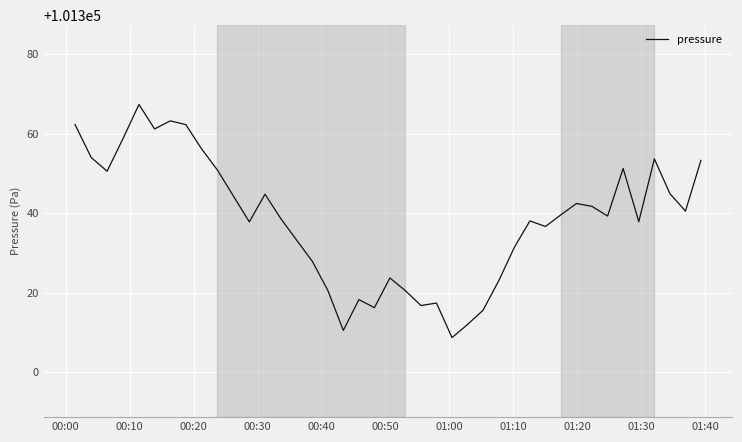

What is the minimum value shown in the chart?

101308.7